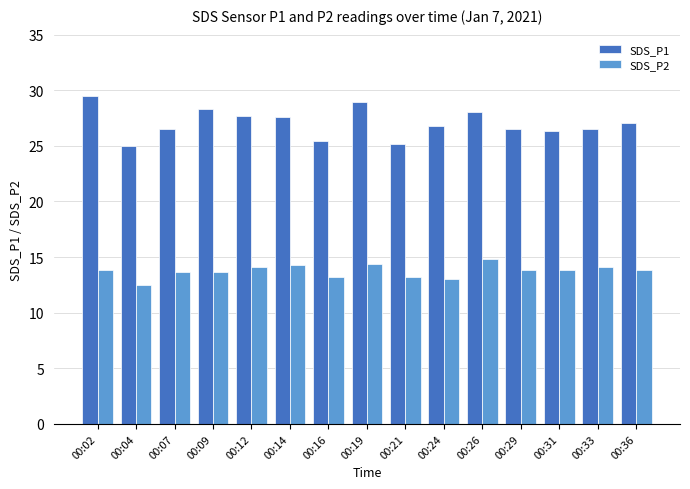

What is the total value across all series at 00:29?

40.3